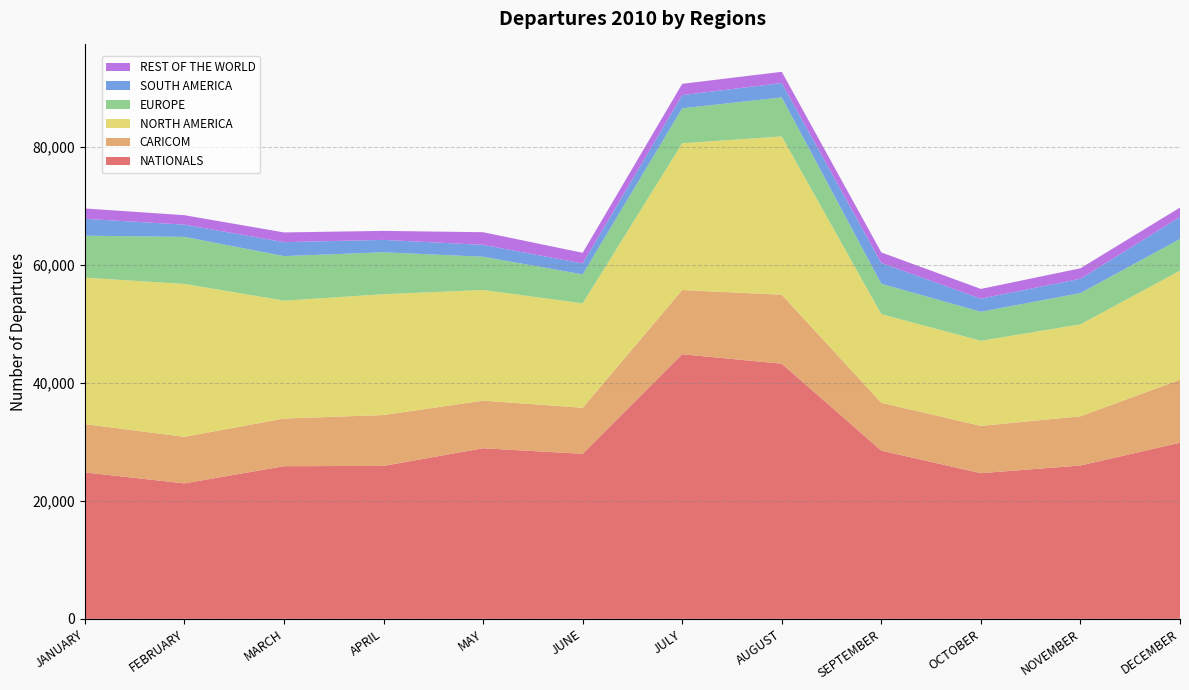

Reading right to left, transcribe all the data shown in this chart.

NATIONALS: 29831	25969	24678	28486	43216	44825	27949	28898	25905	25857	22944	24807
CARICOM: 10681	8340	8008	8110	11685	10874	7802	8062	8616	8070	7896	8174
NORTH AMERICA: 18466	15580	14410	15020	26818	24865	17691	18752	20470	19973	25894	24818
EUROPE: 5358	5293	4921	5137	6604	5926	4905	5626	7102	7543	7971	7105
SOUTH AMERICA: 3735	2423	2222	3520	2438	2225	1856	2011	2099	2367	2073	2855
REST OF THE WORLD: 1598	1774	1647	1794	1905	1913	1803	2144	1523	1645	1594	1760